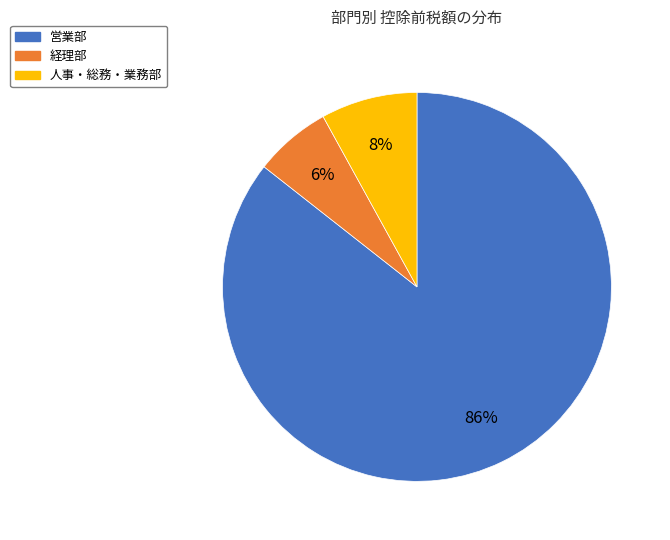

Is there any slice that represents more than half of the pie?

Yes